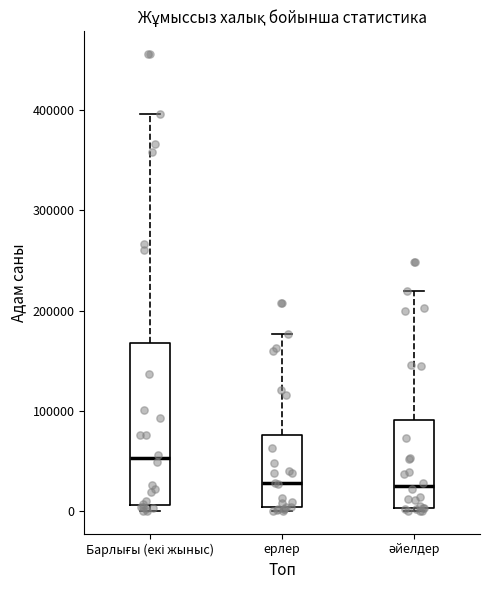

Reading left to right, transcribe this box plot: for each box, give where its median line is, the range the box spans, and where its two whiskers end, as read against the y-axis. The values are not printed on the chart, so give them approximately, as read against the axis.

Барлығы (екі жыныс): median 50000, box 10000 to 170000, whiskers 0 to 400000
ерлер: median 30000, box 0 to 80000, whiskers 0 (just below the box's lower edge) to 180000
әйелдер: median 20000, box 0 to 90000, whiskers 0 to 220000